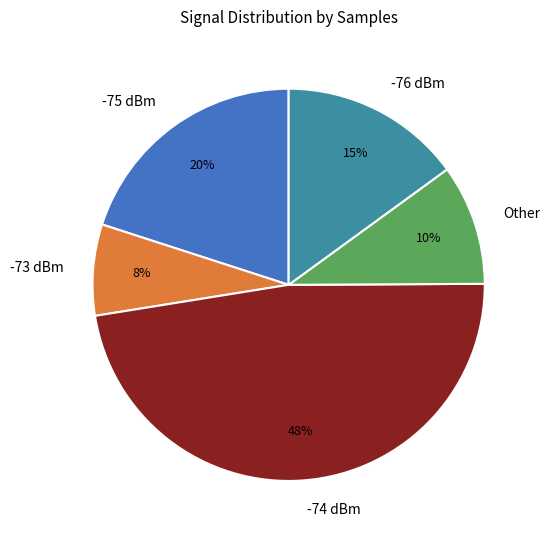

True or false: -75 dBm accounts for 20% of the total.

True